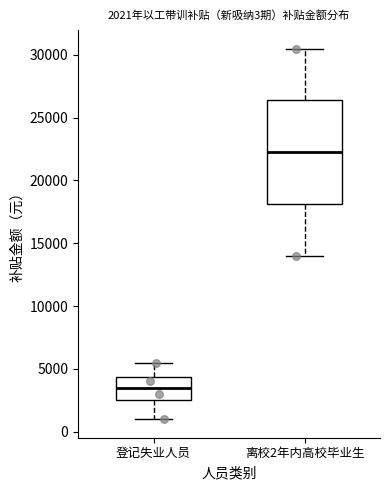

Comparing the boxes themselves (not the whiskers), which one is the tallest?

离校2年内高校毕业生